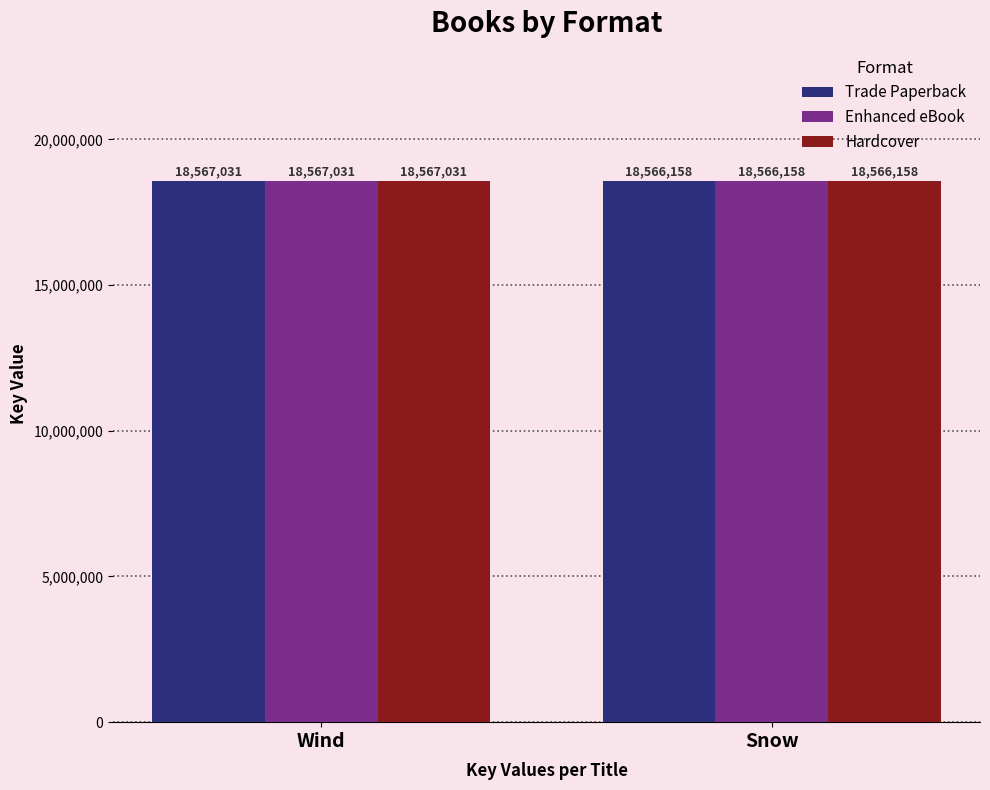

How many bars are there in each group?

3